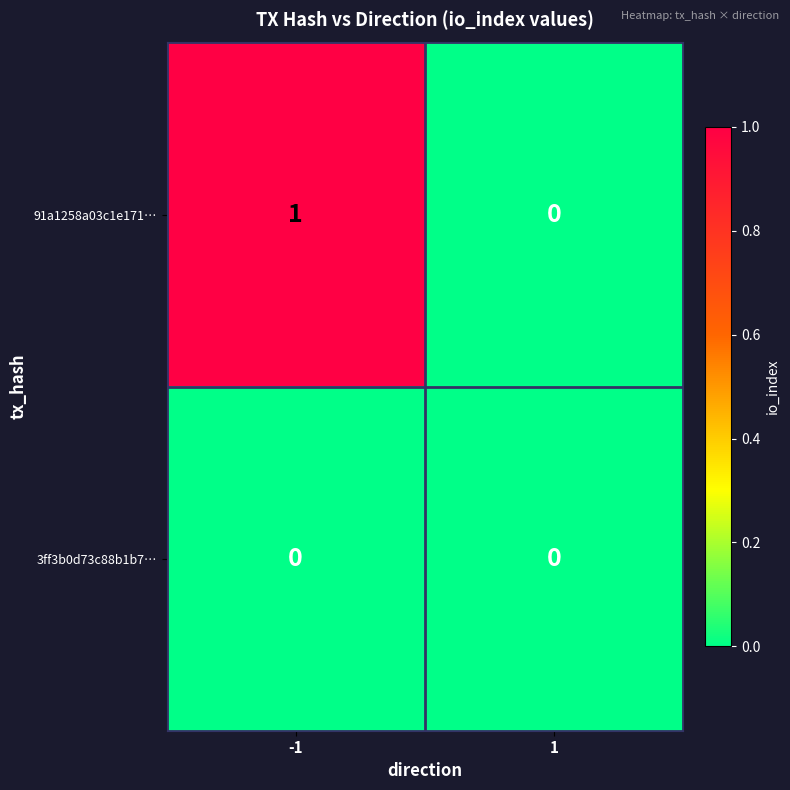

What is the total value across all series at -1?

1